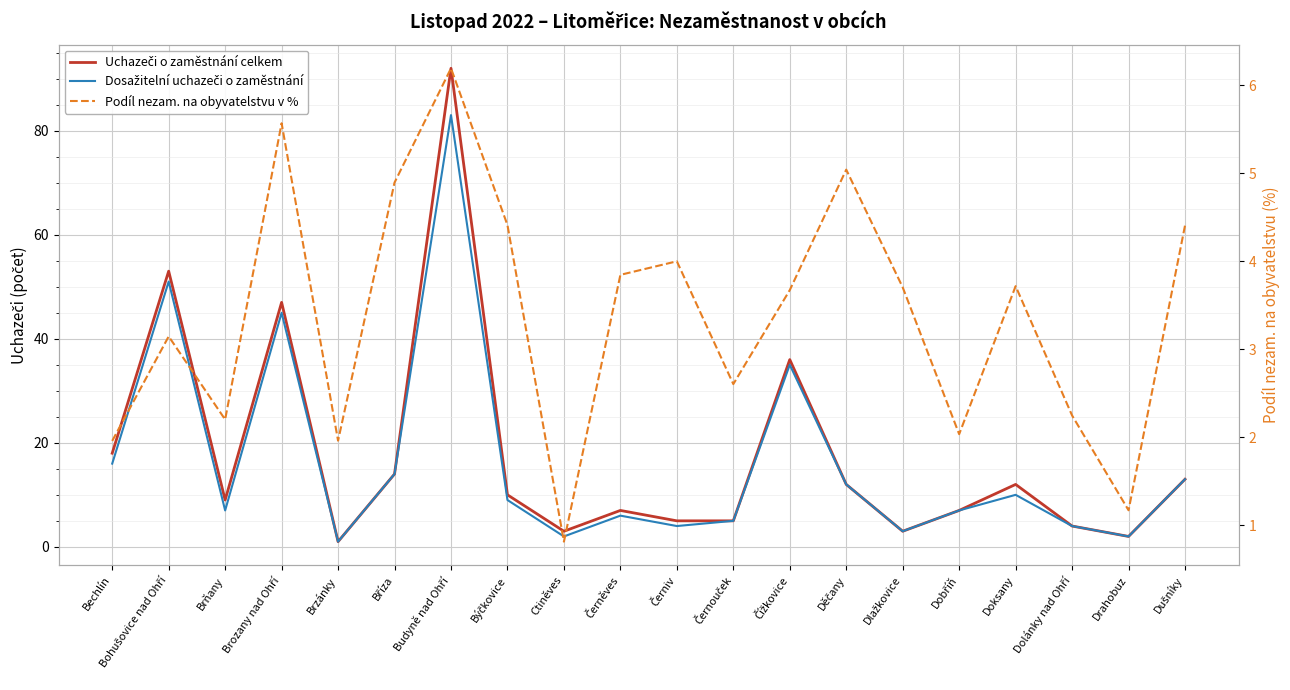

What is the minimum value for Dosažitelní uchazeči o zaměstnání?

1.0